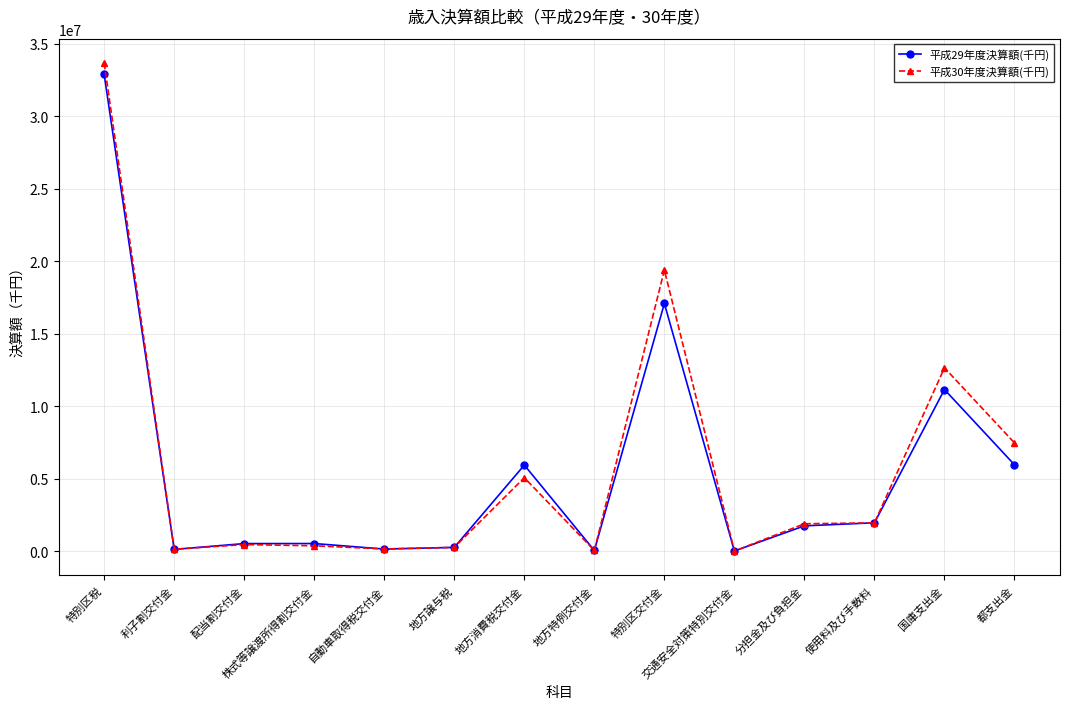

Between 使用料及び手数料 and 国庫支出金, which series saw the biggest shift?

平成30年度決算額(千円)